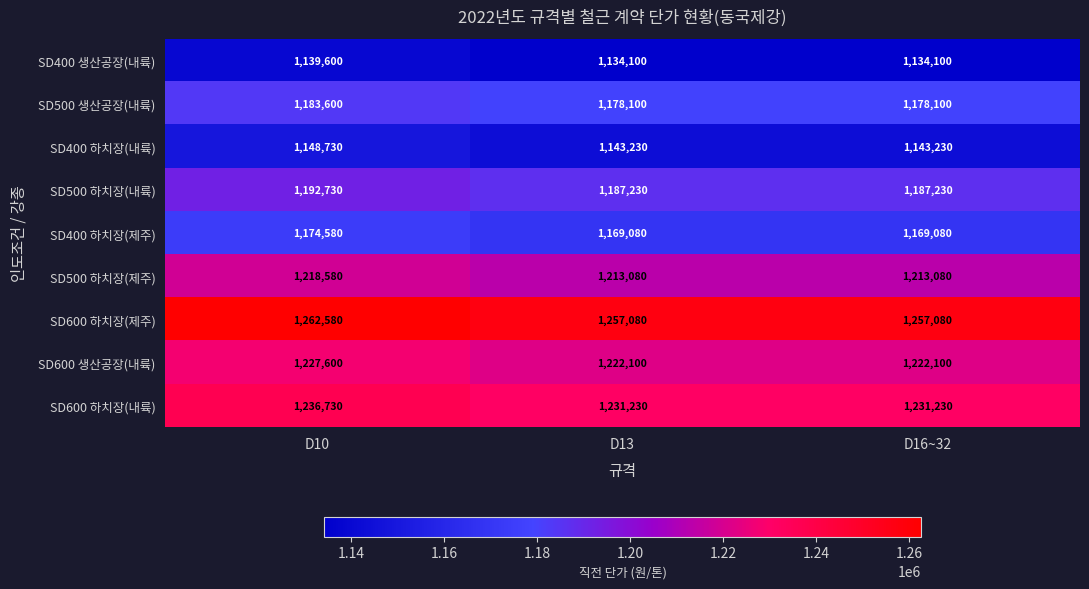

How many distinct data groups are displayed?

9